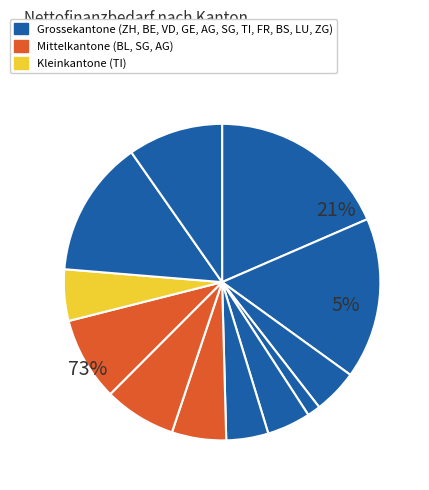

How many slices are in this pie chart?

12